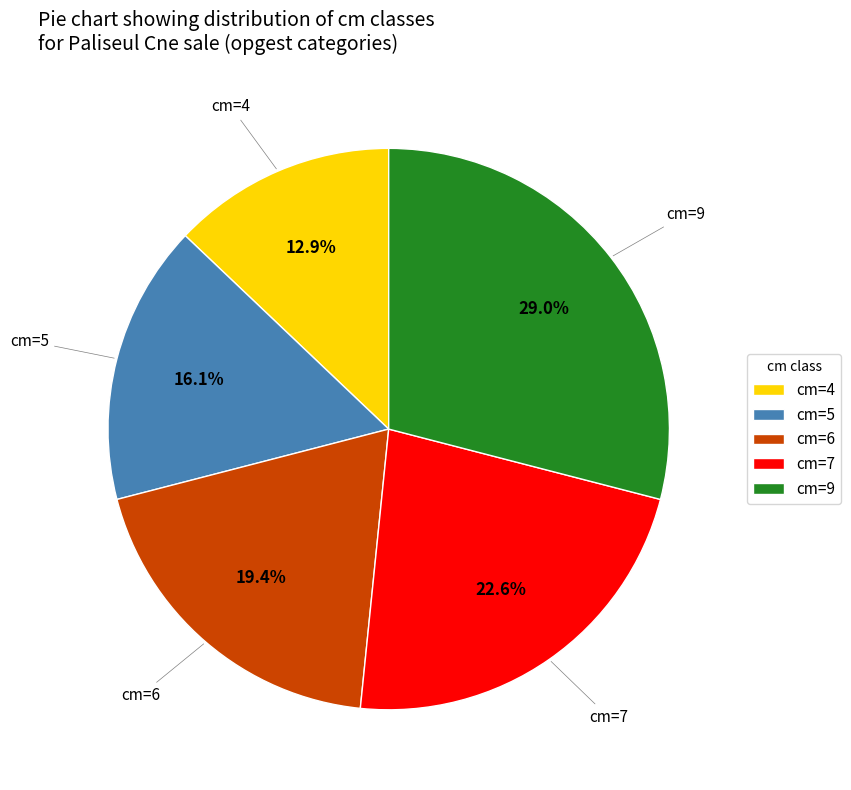

To the nearest percent, what is the combined percentage of cm=6 and cm=4?

32%